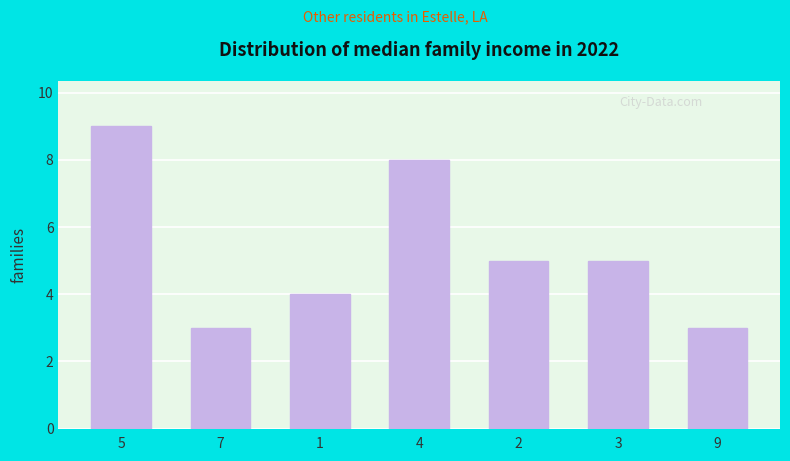

Does the chart contain any negative values?

No